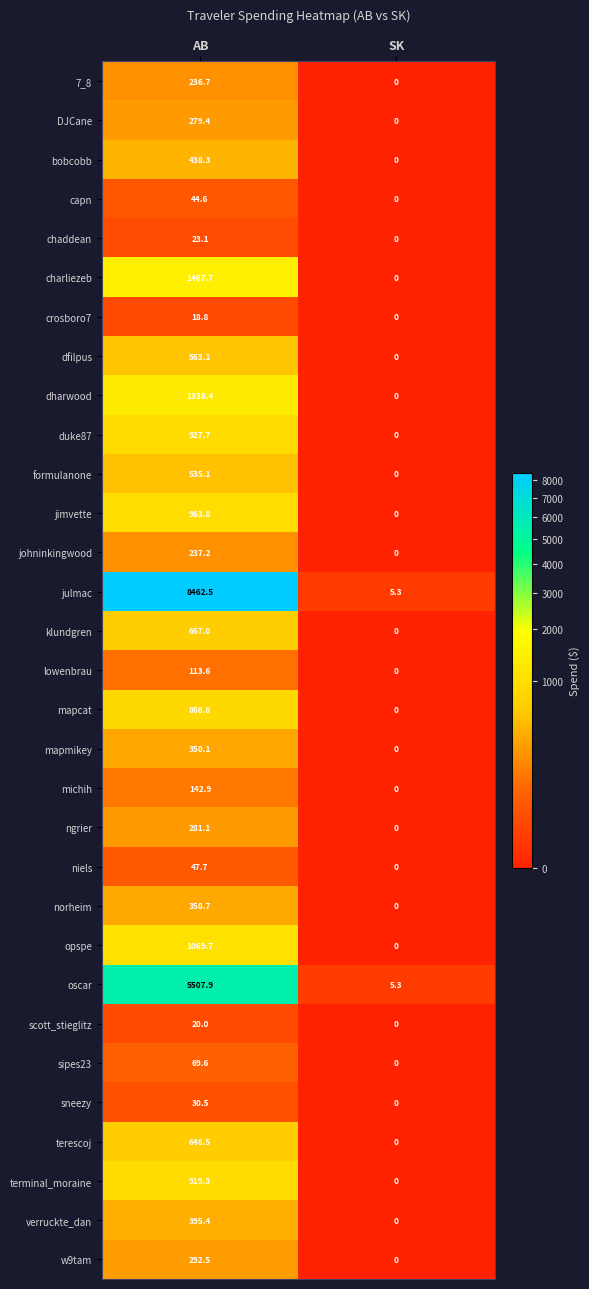

List the series in order of their peak value, highest first.

julmac, oscar, charliezeb, dharwood, opspe, jimvette, duke87, terminal_moraine, mapcat, klundgren, terescoj, dfilpus, formulanone, bobcobb, verruckte_dan, norheim, mapmikey, w9tam, ngrier, DJCane, johninkingwood, 7_8, michih, lowenbrau, sipes23, niels, capn, sneezy, chaddean, scott_stieglitz, crosboro7